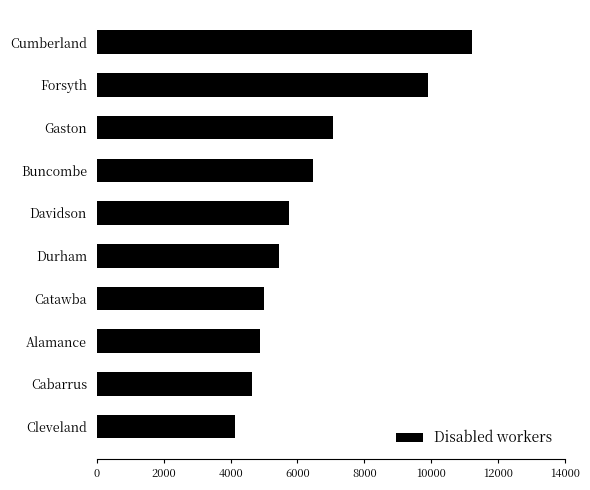

What is the difference between the maximum and minimum values?

7095